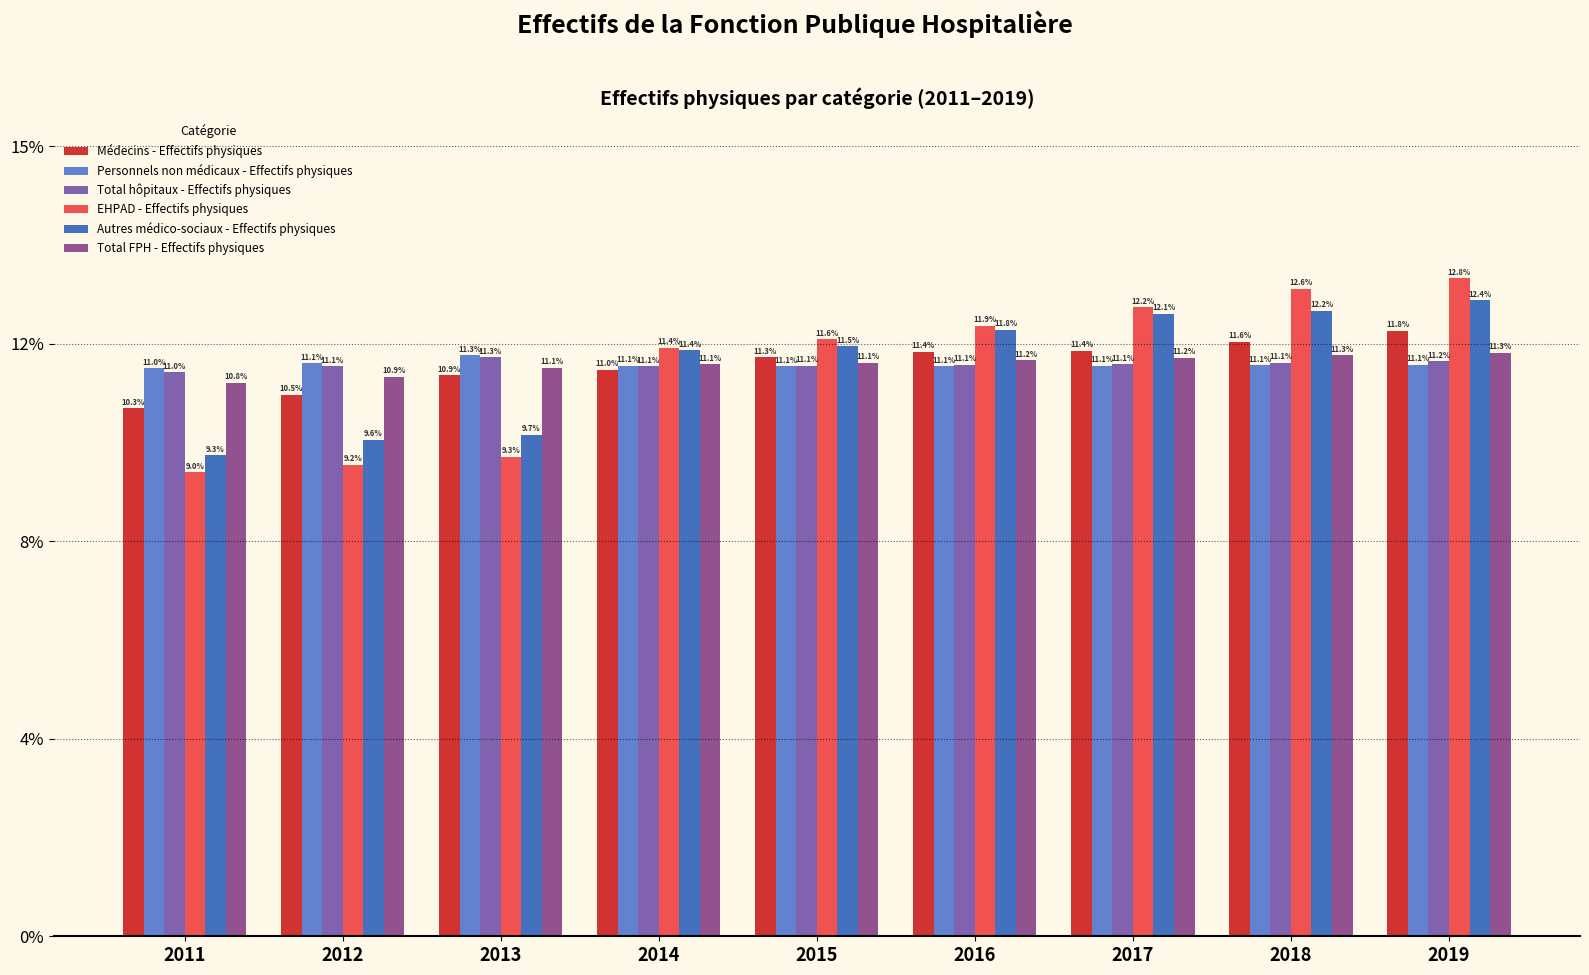

Does the chart contain stacked bars?

No